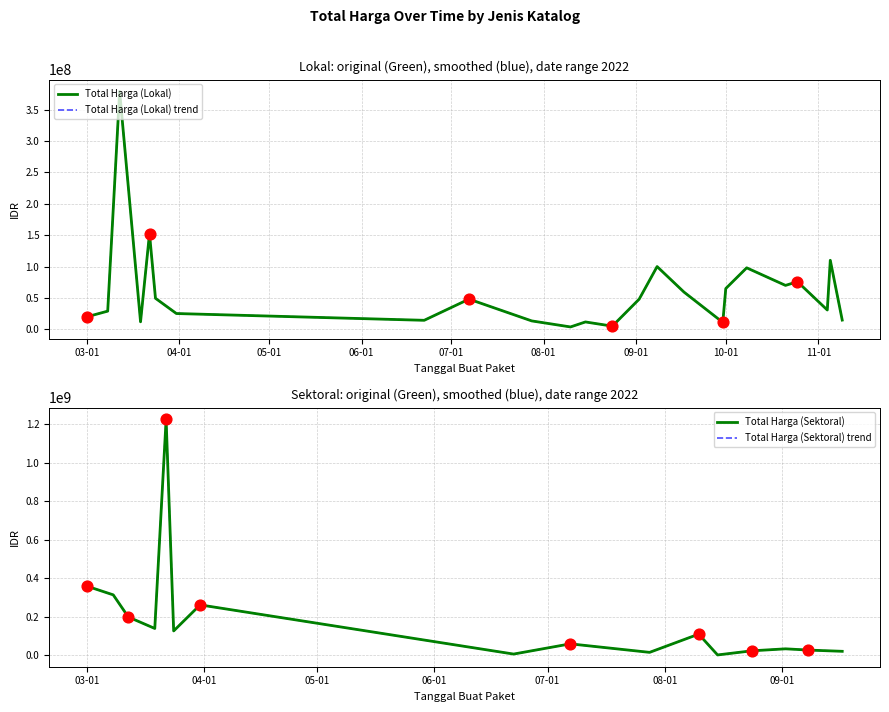

Between 2022-03-22 and 2022-10-01, which is larger?

2022-03-22